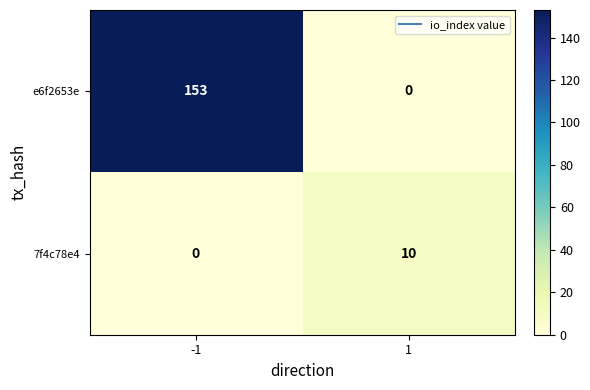

Is it true that 7f4c78e4 equals 3 at -1?

False